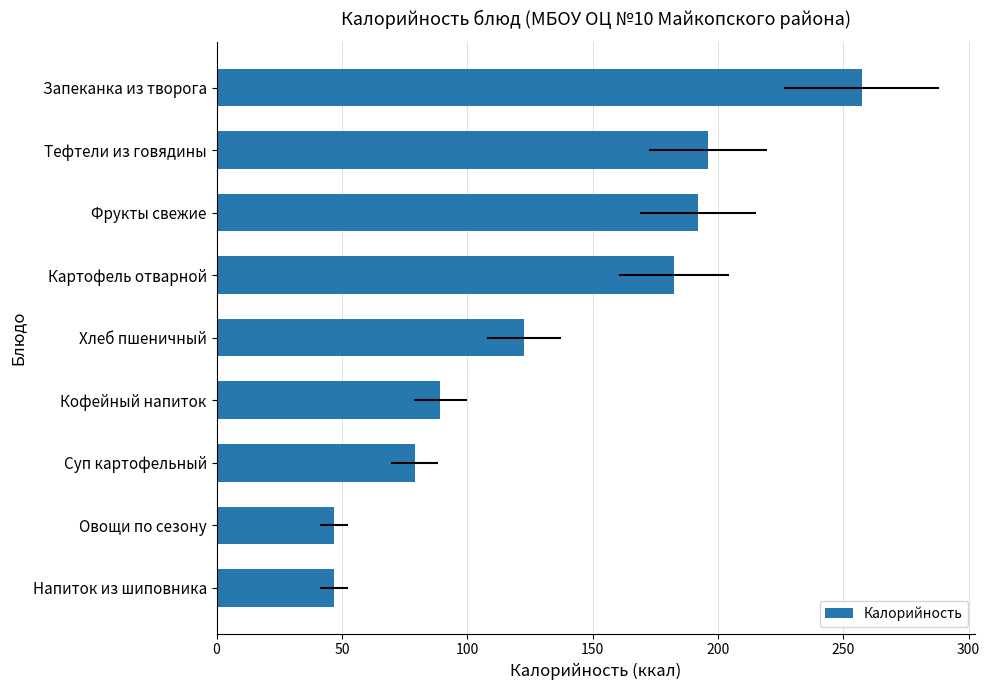

Reading left to right, extract all data points from this chart.

46.9	47.0	79.0	89.3	122.5	182.5	192.0	196.1	257.4